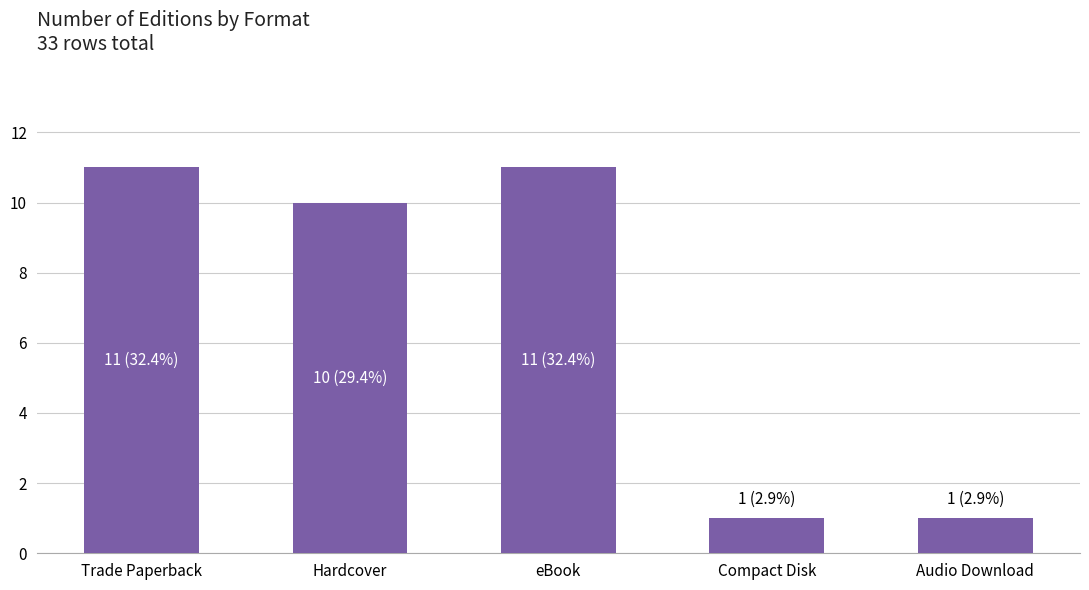

What is the sum of all values?

34